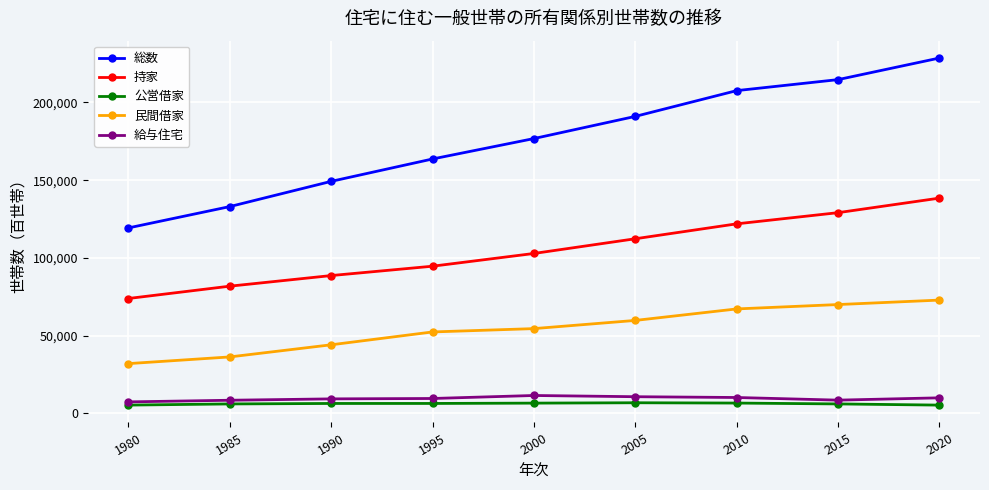

What is the difference between the highest and lowest values at 2010?

201123